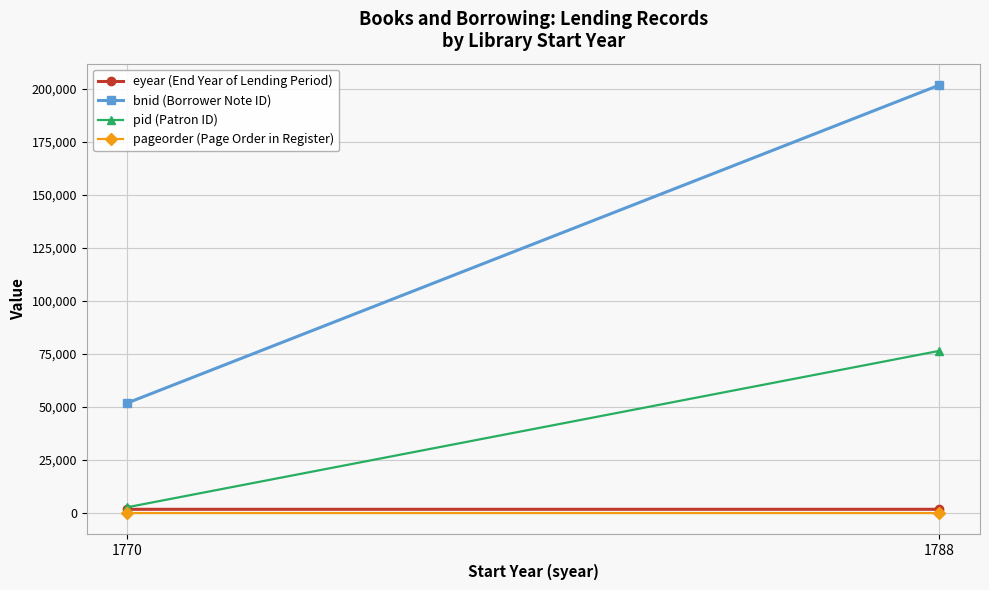

What is the sum of the pid (Patron ID) values at 1788 and 1770?

79225